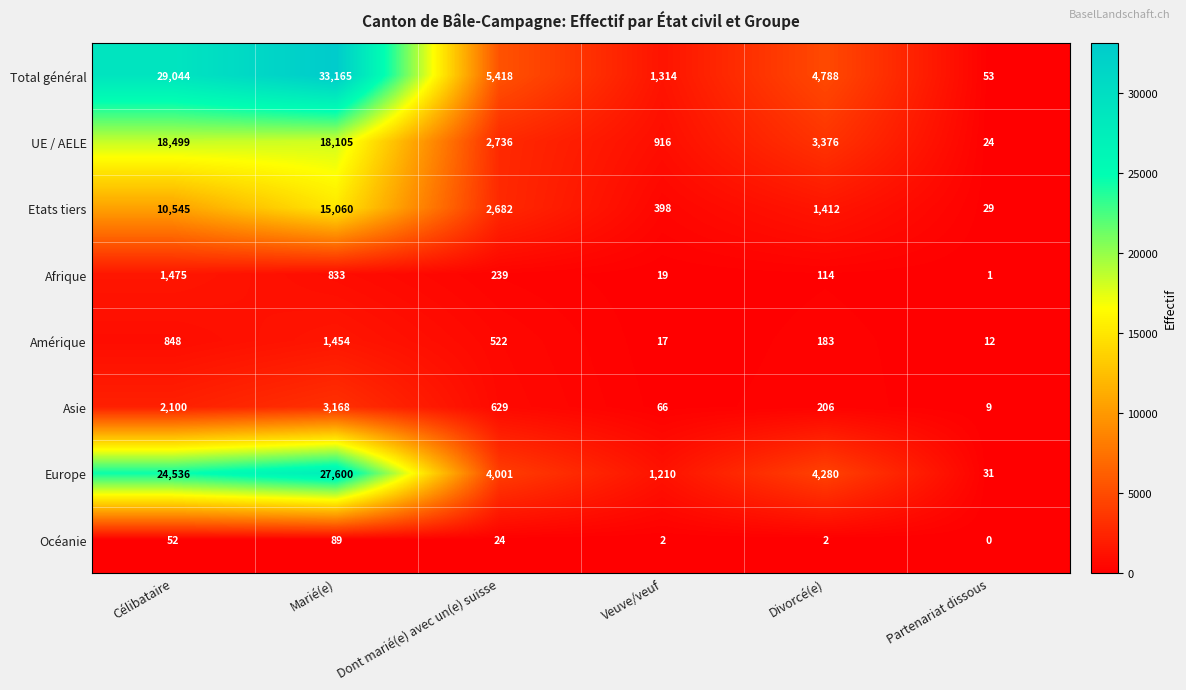

Which series has the widest spread of values?

Total général